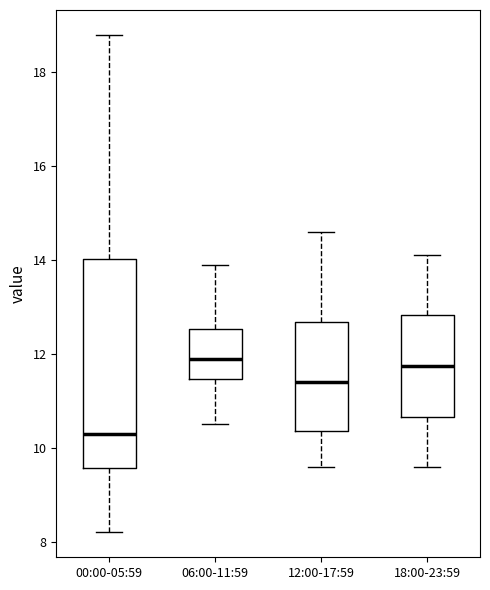

Reading left to right, transcribe this box plot: for each box, give where its median line is, the range the box spans, and where its two whiskers end, as read against the y-axis. The values are not printed on the chart, so give them approximately, as read against the axis.

00:00-05:59: median 10.4, box 9.6 to 14.0, whiskers 8.2 to 18.8
06:00-11:59: median 12.0, box 11.4 to 12.6, whiskers 10.6 to 14.0
12:00-17:59: median 11.4, box 10.4 to 12.6, whiskers 9.6 to 14.6
18:00-23:59: median 11.8, box 10.6 to 12.8, whiskers 9.6 to 14.2